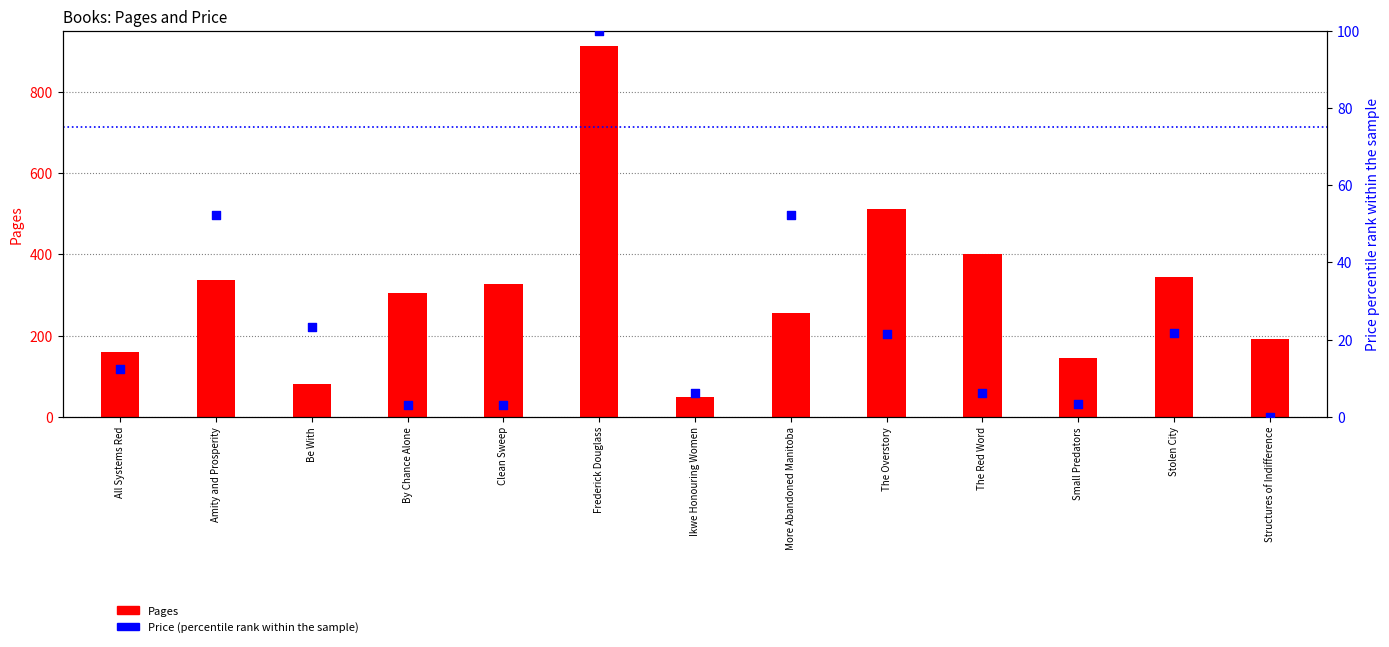

Which series has the widest spread of Y values?

Pages